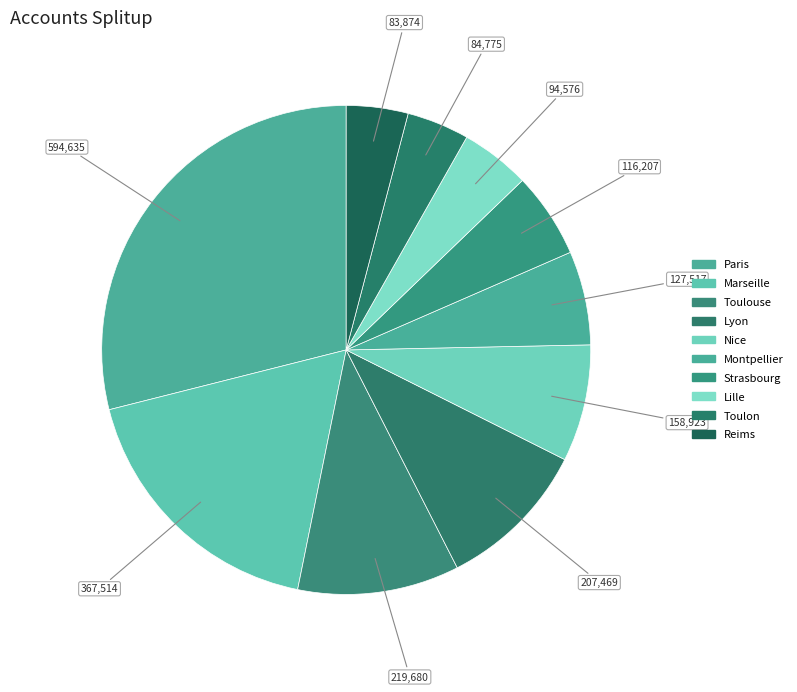

Which category has the biggest portion of the pie?

Paris